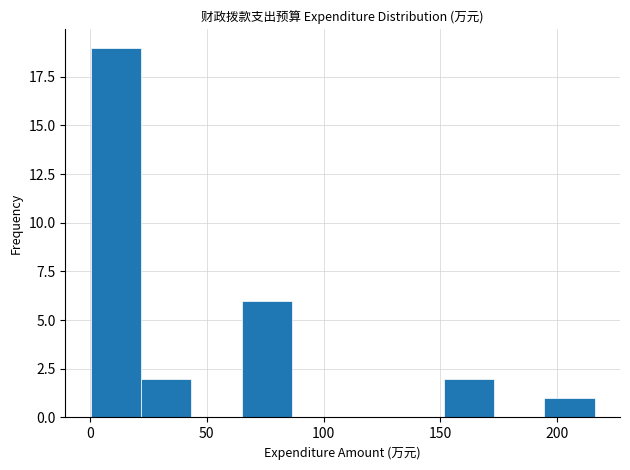

Reading left to right, transcribe this chart: for each bar, give the range it covers on the x-axis and its height. Neither the bar edges nor the heights are printed on the chart, so give them approximately, as read against the axes.

0 to 20: 19
20 to 45: 2
45 to 65: 0
65 to 85: 6
85 to 110: 0
110 to 130: 0
130 to 150: 0
150 to 175: 2
175 to 195: 0
195 to 215: 1